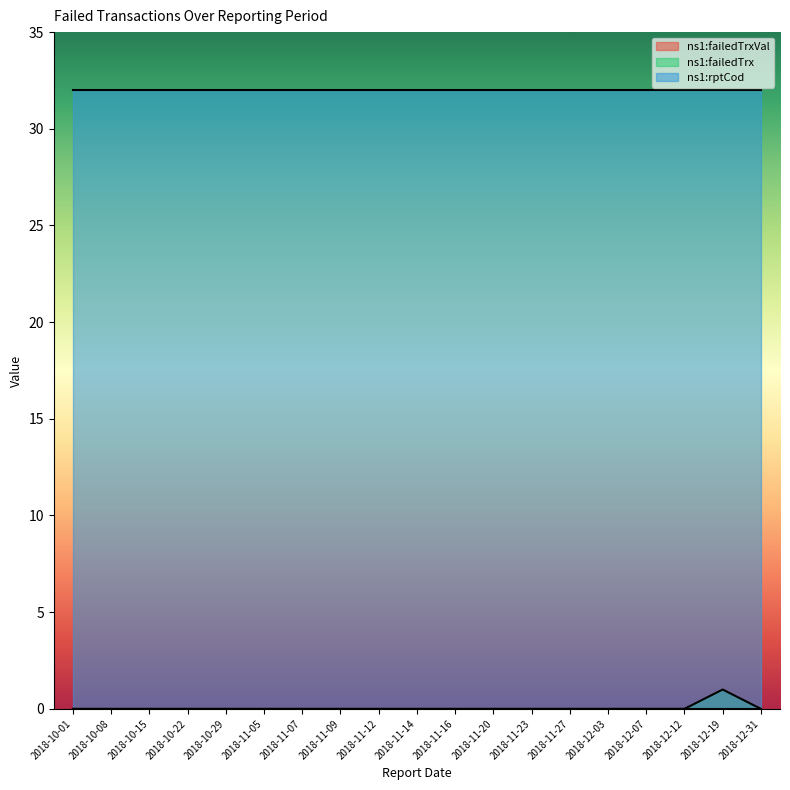

True or false: ns1:rptCod has a value of 16 at 2018-10-22.

False